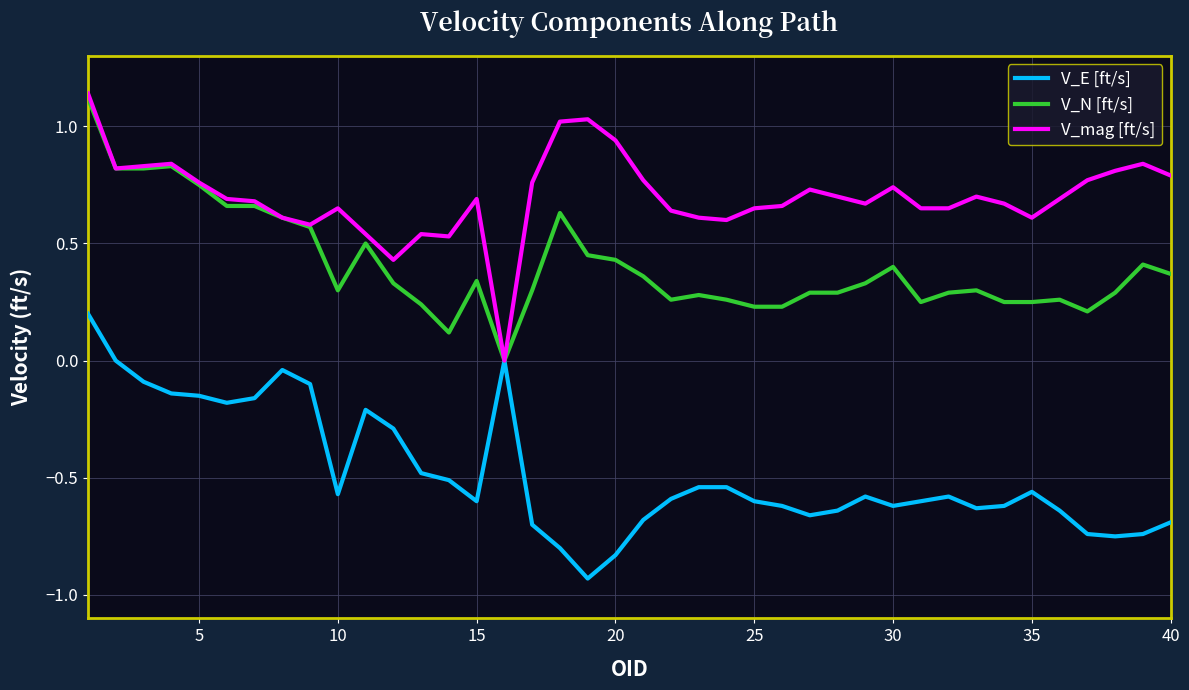

Which series has the largest total across all categories?

V_mag [ft/s]